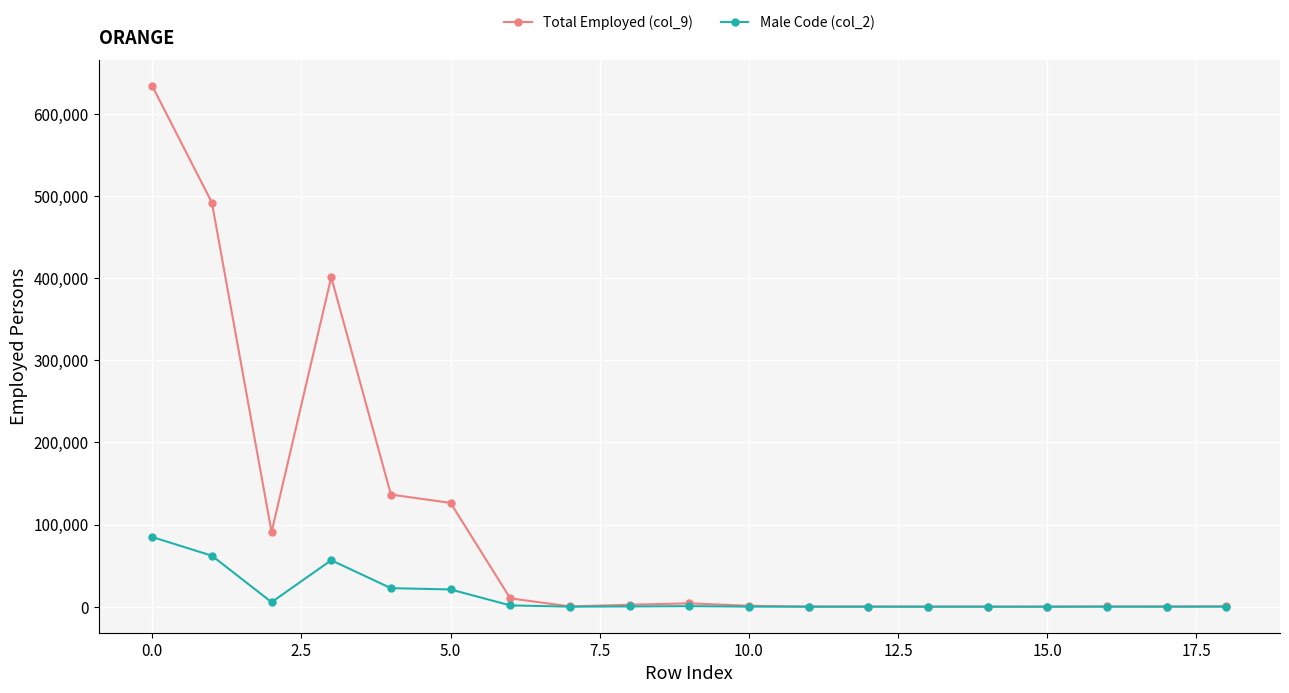

Which series has the largest total across all categories?

Total Employed (col_9)